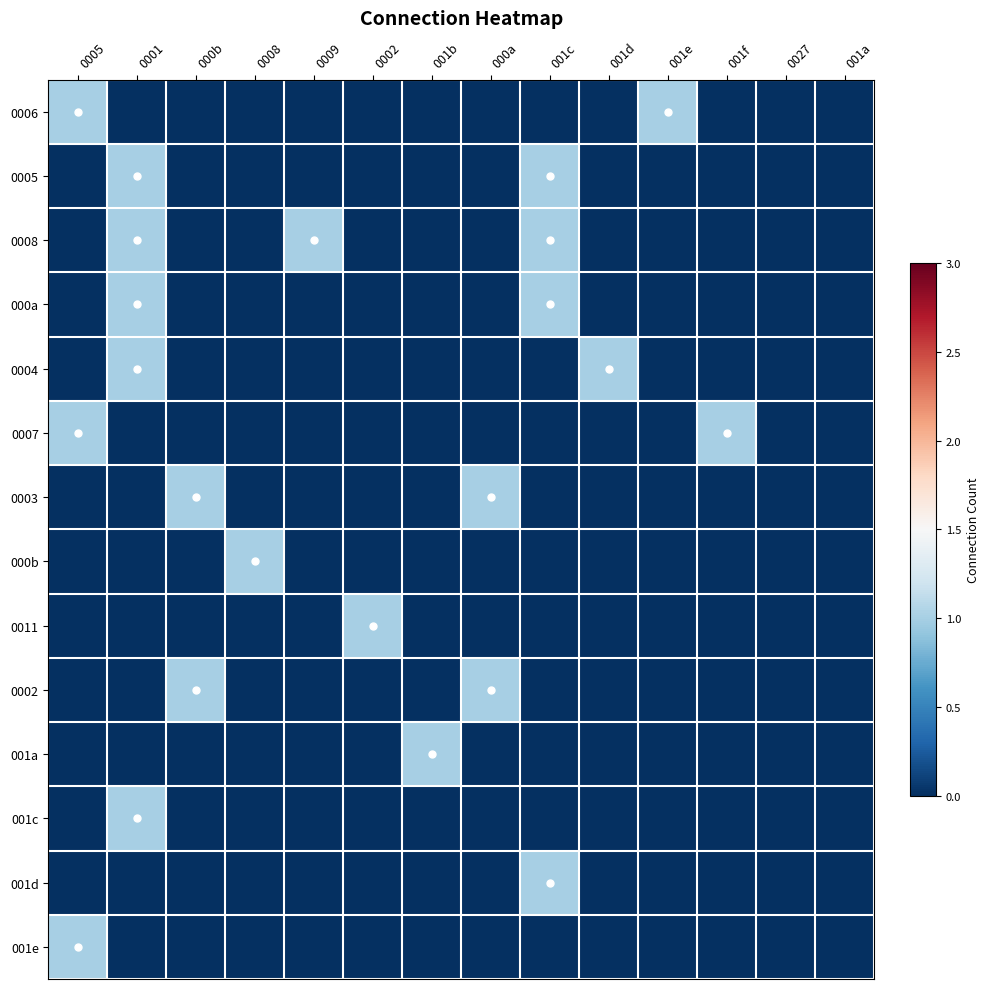

At how many categories does at least one series exceed 0?

12